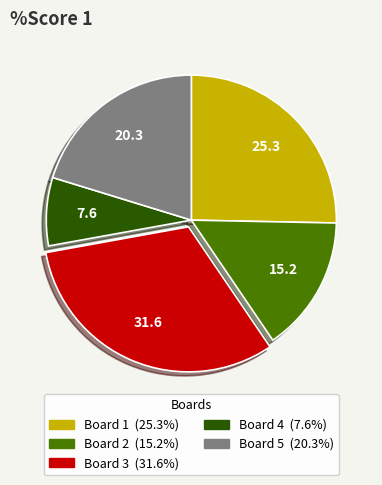

Approximately how many times larger is the value at Board 1 compared to Board 2?

1.7